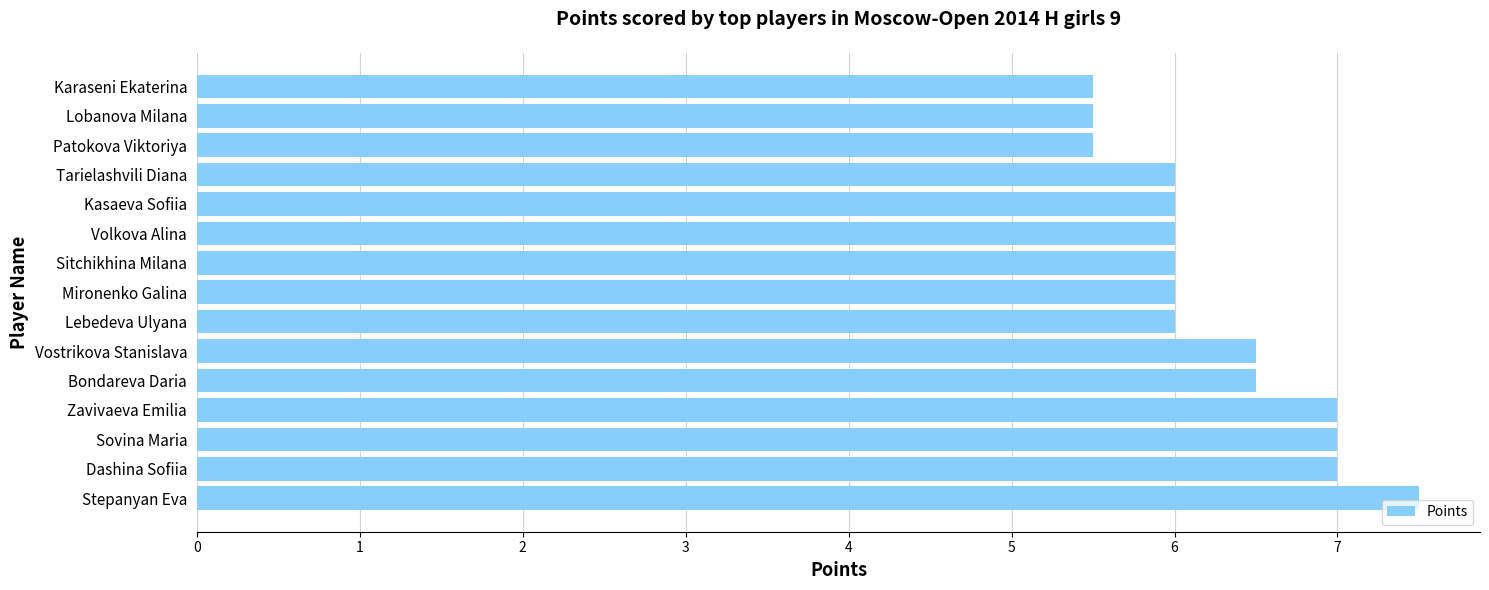

What is the average value?

6.3